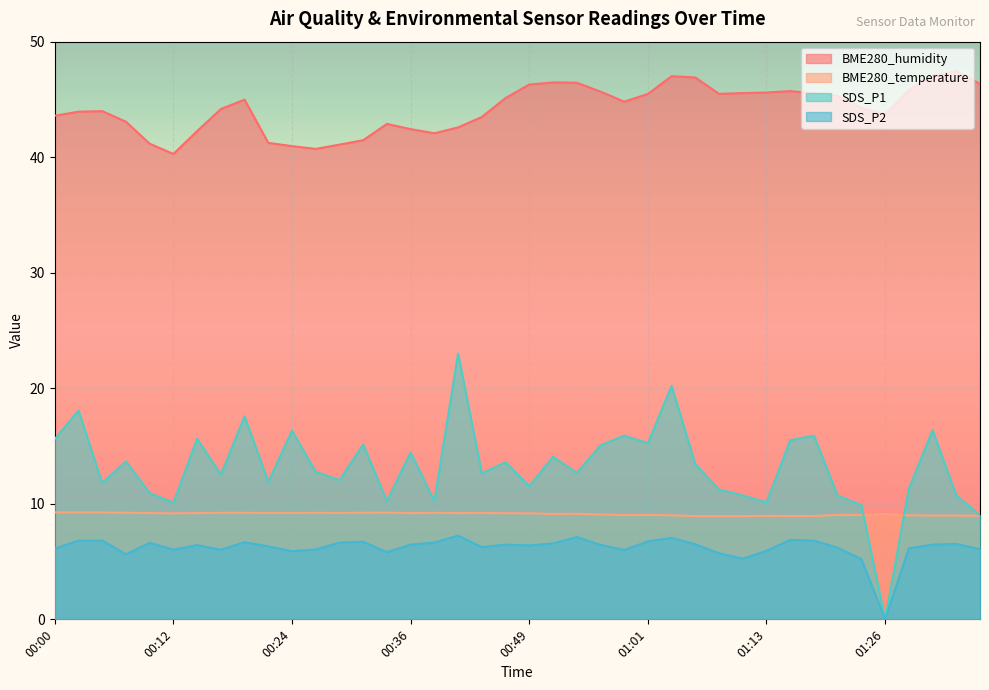

At which category is the sum across all series the highest?

01:03